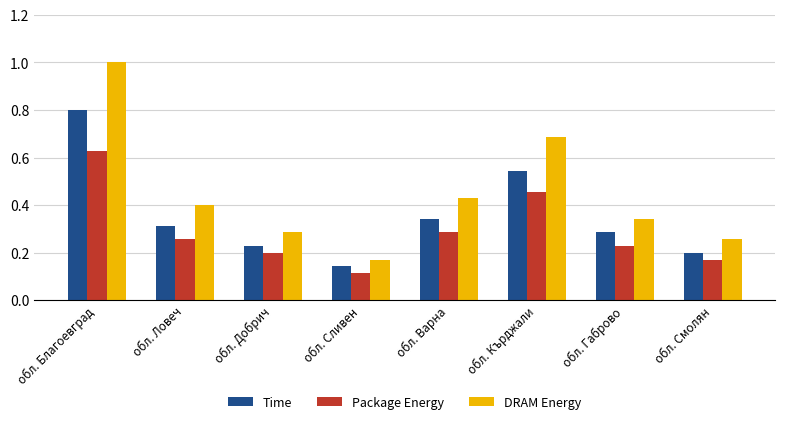

At which label is DRAM Energy closest to 0?

обл. Сливен